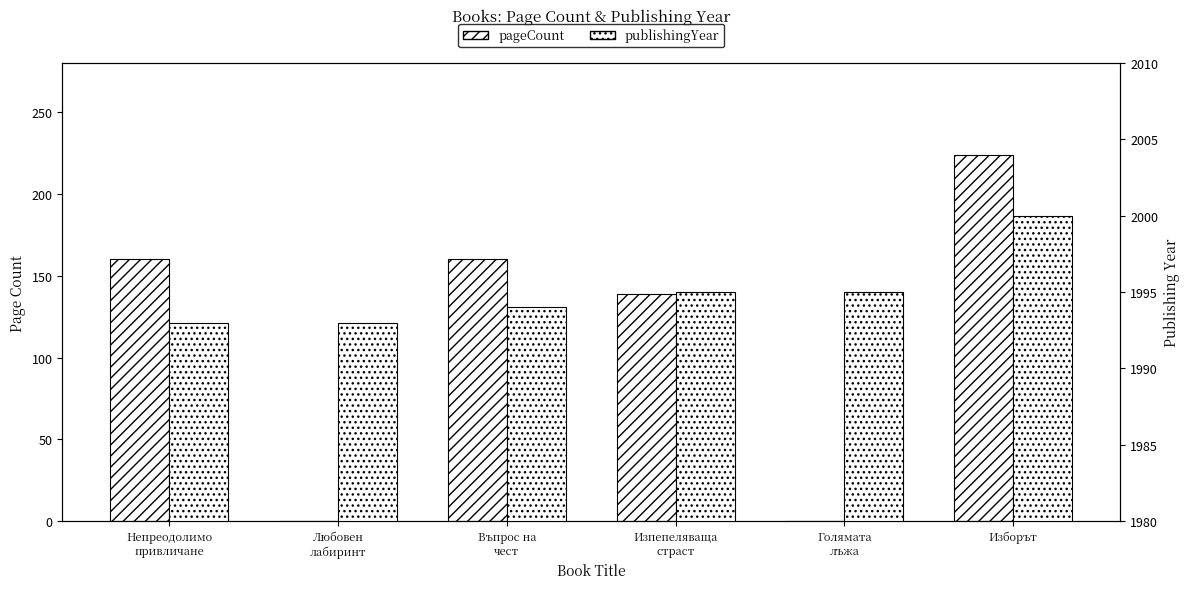

What is the difference between the highest and lowest values at Изпепеляваща
страст?

1856